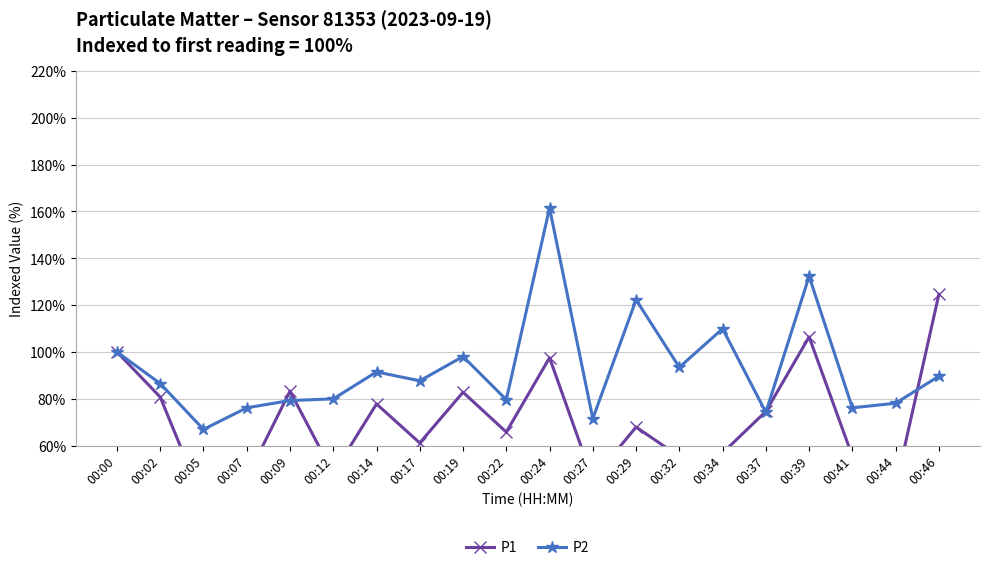

Count the number of categories in the chart.

20